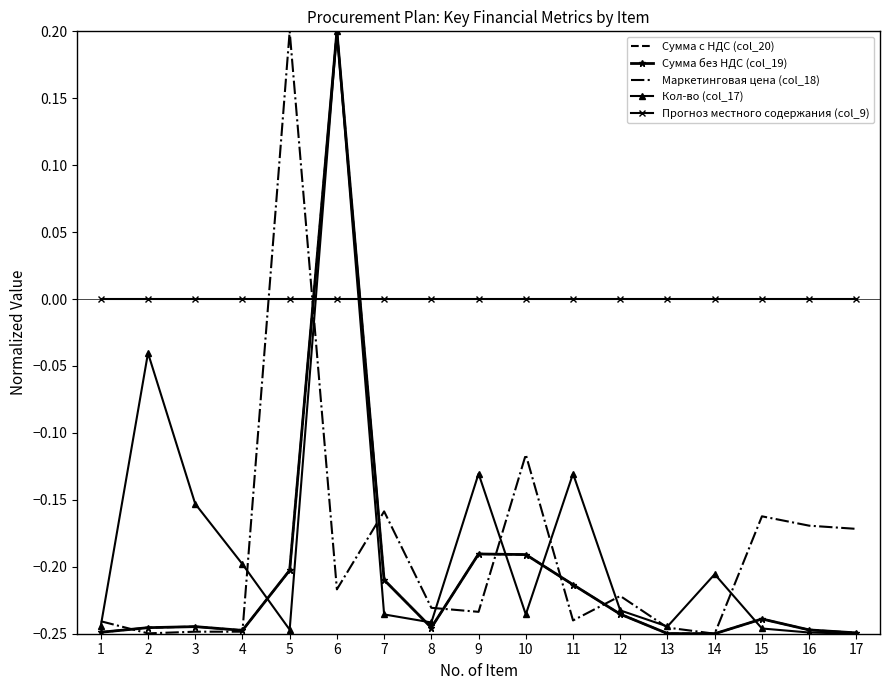

Reading left to right, list all the values displayed in this chart.

Сумма с НДС (col_20): 1=-0.2	2=-0.2	3=-0.2	4=-0.2	5=-0.2	6=0.2	7=-0.2	8=-0.2	9=-0.2	10=-0.2	11=-0.2	12=-0.2	13=-0.2	14=-0.2	15=-0.2	16=-0.2	17=-0.2
Сумма без НДС (col_19): 1=-0.2	2=-0.2	3=-0.2	4=-0.2	5=-0.2	6=0.2	7=-0.2	8=-0.2	9=-0.2	10=-0.2	11=-0.2	12=-0.2	13=-0.2	14=-0.2	15=-0.2	16=-0.2	17=-0.2
Маркетинговая цена (col_18): 1=-0.2	2=-0.2	3=-0.2	4=-0.2	5=0.2	6=-0.2	7=-0.2	8=-0.2	9=-0.2	10=-0.1	11=-0.2	12=-0.2	13=-0.2	14=-0.2	15=-0.2	16=-0.2	17=-0.2
Кол-во (col_17): 1=-0.2	2=-0.0	3=-0.2	4=-0.2	5=-0.2	6=0.2	7=-0.2	8=-0.2	9=-0.1	10=-0.2	11=-0.1	12=-0.2	13=-0.2	14=-0.2	15=-0.2	16=-0.2	17=-0.2
Прогноз местного содержания (col_9): 1=0.0	2=0.0	3=0.0	4=0.0	5=0.0	6=0.0	7=0.0	8=0.0	9=0.0	10=0.0	11=0.0	12=0.0	13=0.0	14=0.0	15=0.0	16=0.0	17=0.0